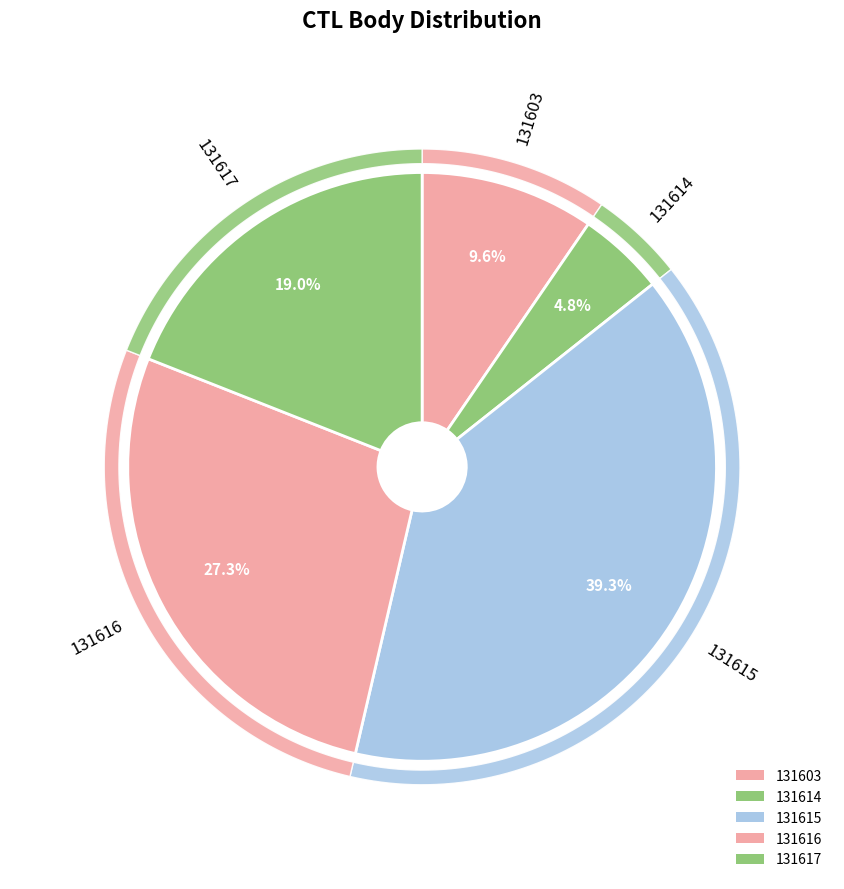

To the nearest percent, what is the average slice percentage?

20%